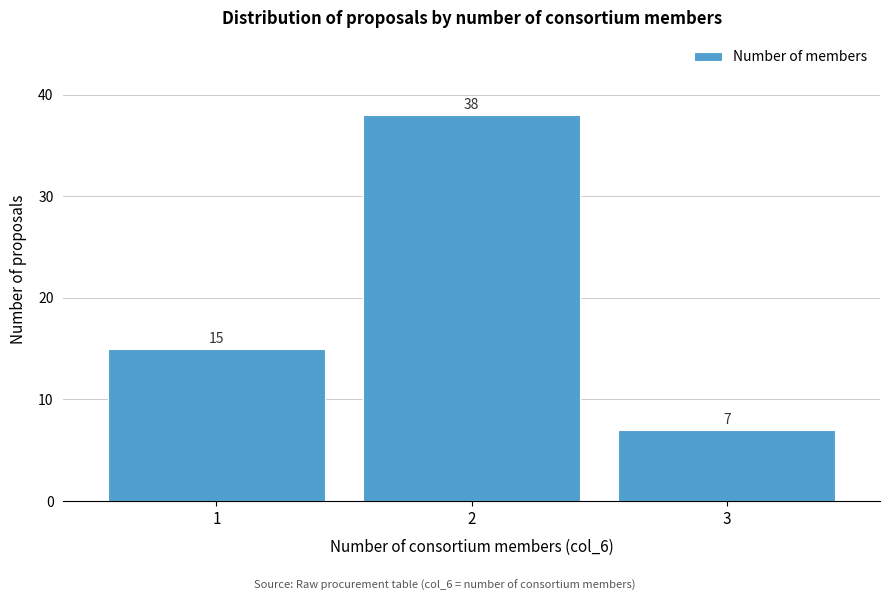

Reading left to right, list every bar in this chart as the range it spans on the x-axis followed by its height.

0.5 to 1.5: 15
1.5 to 2.5: 38
2.5 to 3.5: 7